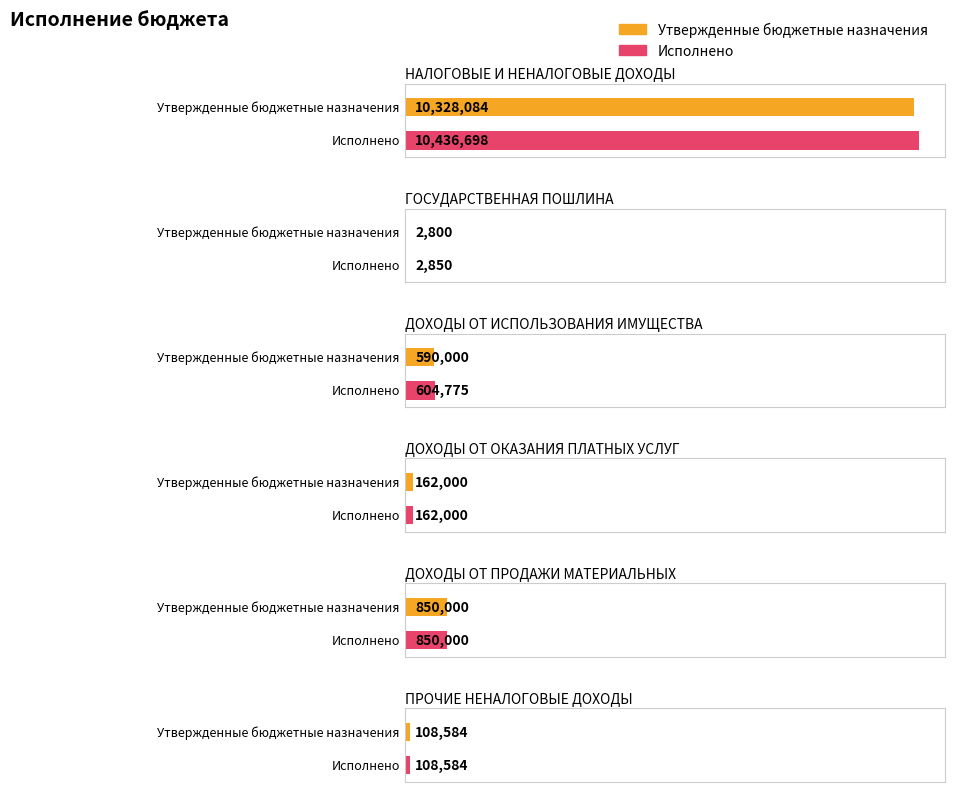

What are all the series names shown in the legend?

Утвержденные бюджетные назначения, Исполнено